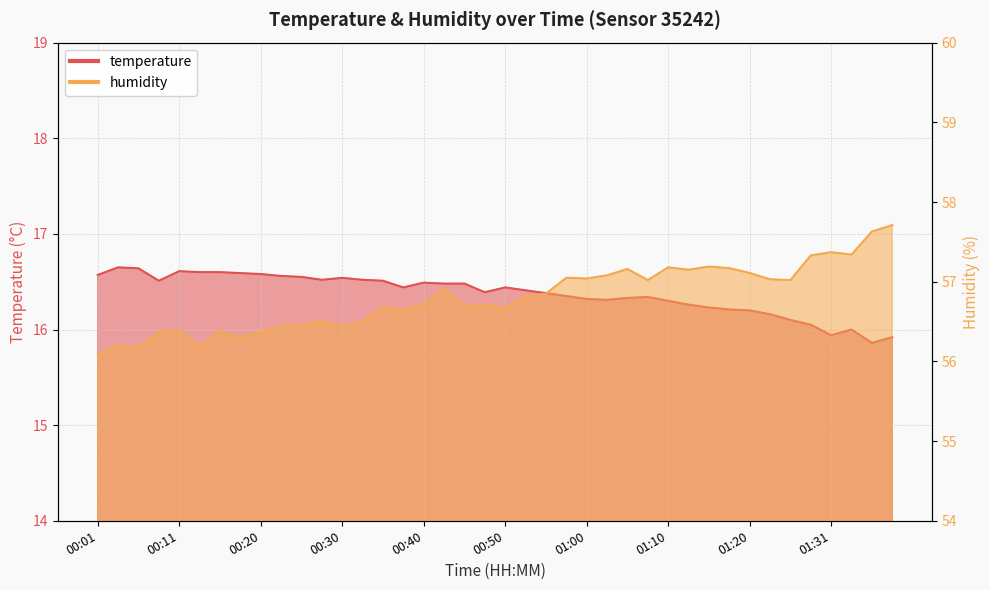

What is the difference between the maximum and minimum values in the temperature series?

0.8